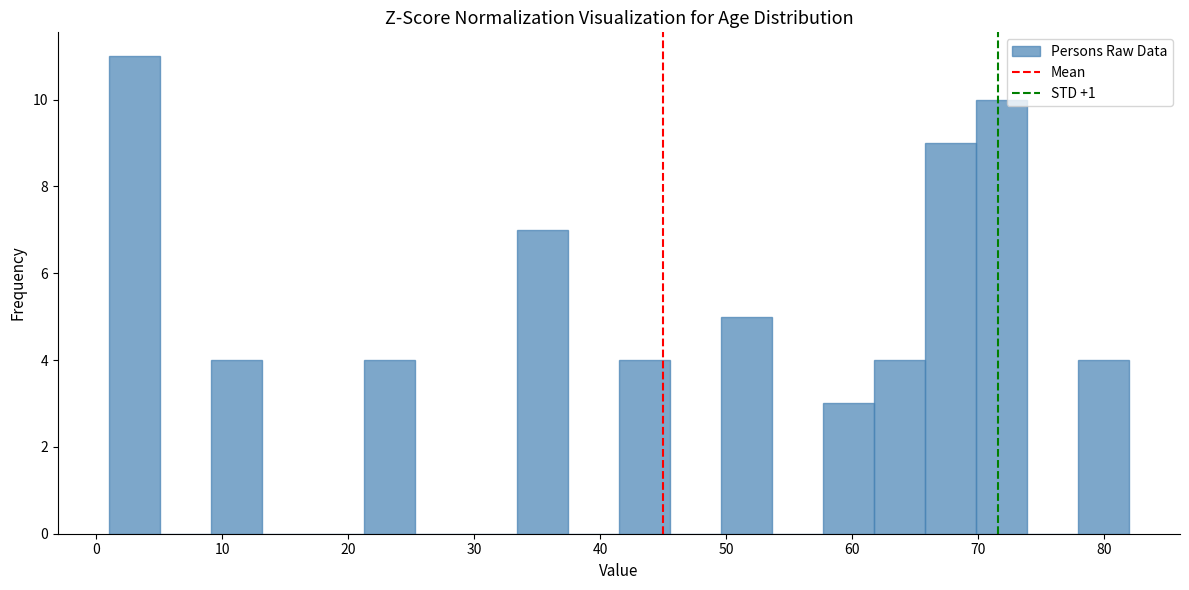

Reading left to right, list every bar in this chart as the range it spans on the x-axis followed by its height. Neither the bar edges nor the heights are printed on the chart, so give them approximately, as read against the axes.

1 to 5: 11
5 to 9: 0
9 to 13: 4
13 to 17: 0
17 to 21: 0
21 to 25: 4
25 to 29: 0
29 to 33: 0
33 to 37: 7
37 to 42: 0
42 to 46: 4
46 to 50: 0
50 to 54: 5
54 to 58: 0
58 to 62: 3
62 to 66: 4
66 to 70: 9
70 to 74: 10
74 to 78: 0
78 to 82: 4